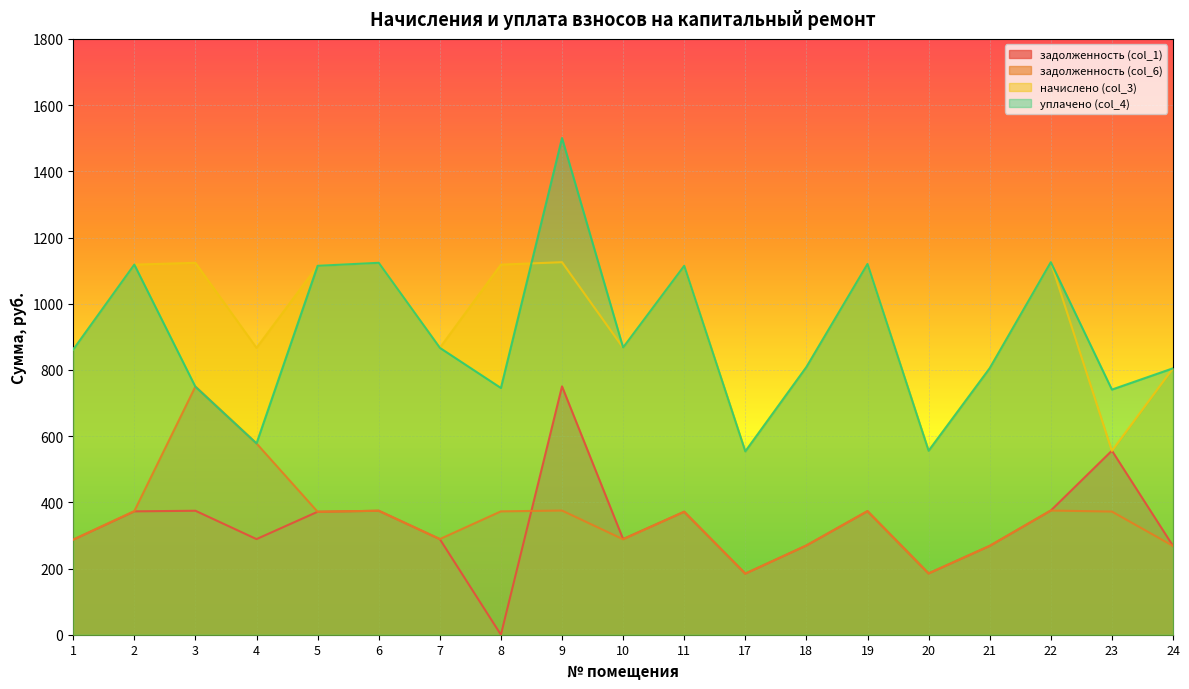

How many values in the уплачено (col_4) series are below 861?

9